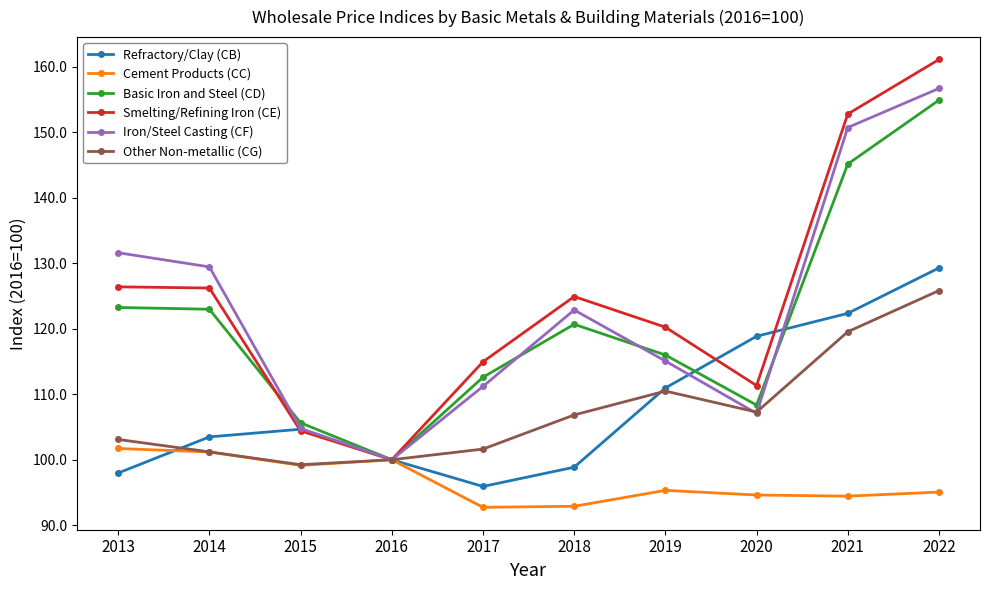

Count the number of categories in the chart.

10